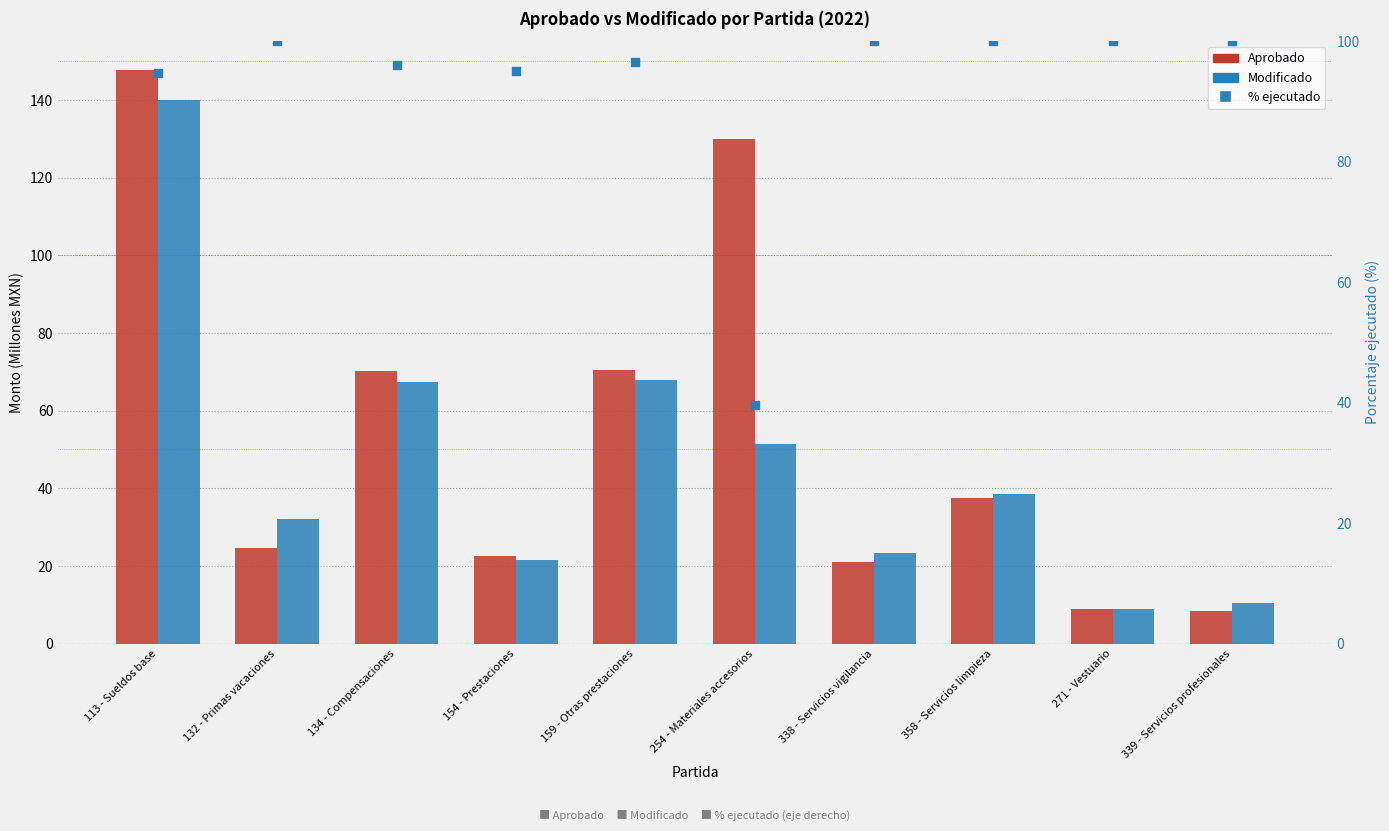

Which series has the largest total across all categories?

% ejecutado